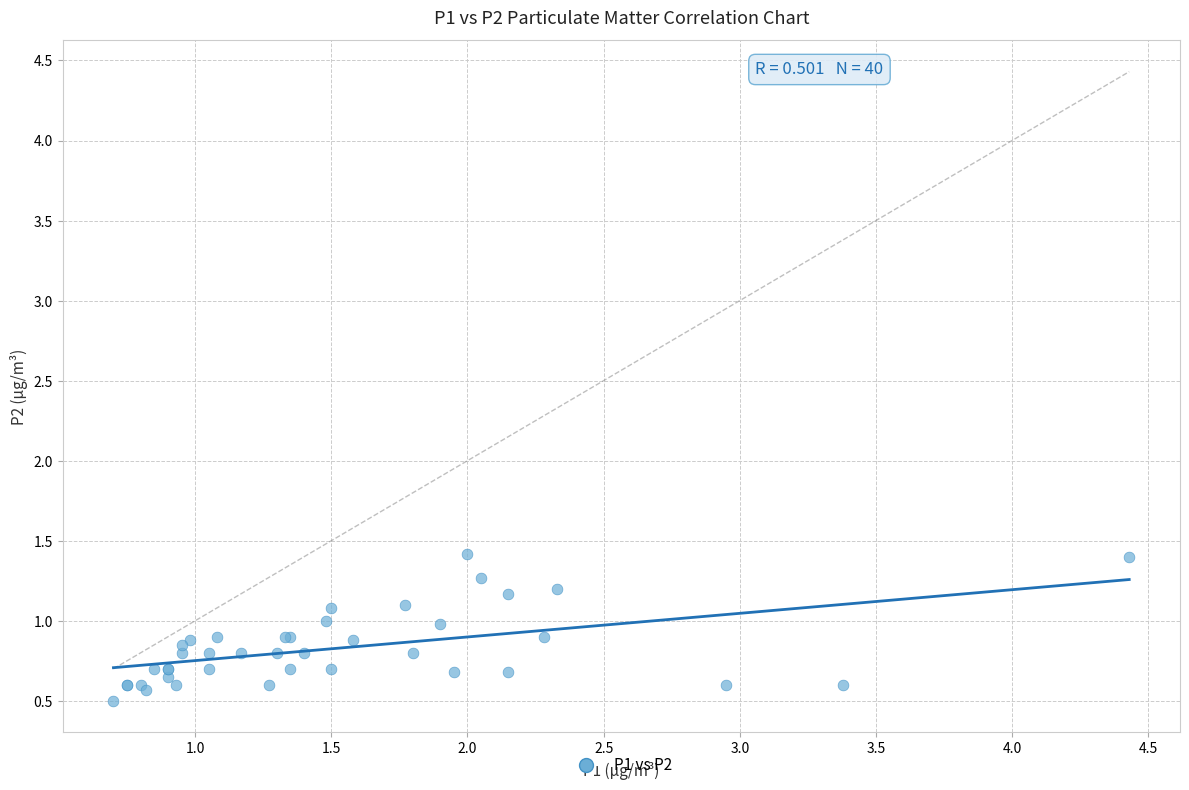

What Y value in the scatter plot is closest to 0?

0.5